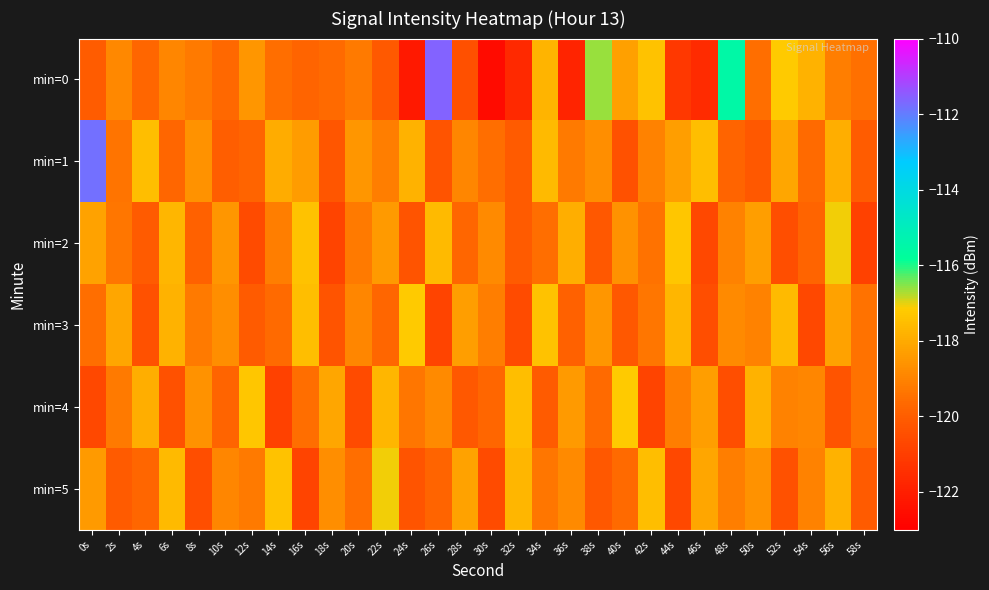

Reading left to right, list all the values displayed in this chart.

min=0: 0s=-120.0	2s=-118.9	4s=-119.7	6s=-118.9	8s=-119.2	10s=-119.7	12s=-118.5	14s=-119.5	16s=-119.8	18s=-119.6	20s=-119.2	22s=-120.1	24s=-122.2	26s=-111.6	28s=-120.4	30s=-122.6	32s=-121.7	34s=-117.8	36s=-121.8	38s=-116.6	40s=-118.2	42s=-117.4	44s=-121.2	46s=-121.6	48s=-115.5	50s=-119.5	52s=-117.2	54s=-117.8	56s=-119.1	58s=-119.5
min=1: 0s=-111.8	2s=-119.4	4s=-117.5	6s=-119.7	8s=-118.6	10s=-120.0	12s=-119.8	14s=-117.9	16s=-118.4	18s=-120.2	20s=-118.5	22s=-119.1	24s=-117.8	26s=-120.3	28s=-118.9	30s=-119.5	32s=-120.1	34s=-117.6	36s=-119.2	38s=-118.7	40s=-120.4	42s=-119.0	44s=-118.3	46s=-117.5	48s=-119.8	50s=-120.2	52s=-118.1	54s=-119.6	56s=-117.9	58s=-120.0
min=2: 0s=-118.2	2s=-119.3	4s=-120.1	6s=-117.7	8s=-119.9	10s=-118.5	12s=-120.6	14s=-119.1	16s=-117.4	18s=-120.8	20s=-119.2	22s=-118.4	24s=-120.3	26s=-117.6	28s=-119.7	30s=-118.8	32s=-120.1	34s=-119.5	36s=-117.9	38s=-120.2	40s=-118.6	42s=-119.4	44s=-117.3	46s=-120.7	48s=-119.0	50s=-118.3	52s=-120.5	54s=-119.8	56s=-117.1	58s=-120.9
min=3: 0s=-119.5	2s=-118.1	4s=-120.4	6s=-117.8	8s=-119.2	10s=-118.7	12s=-120.1	14s=-119.6	16s=-117.5	18s=-120.3	20s=-118.9	22s=-119.7	24s=-117.2	26s=-120.8	28s=-118.3	30s=-119.1	32s=-120.6	34s=-117.4	36s=-119.9	38s=-118.5	40s=-120.2	42s=-119.3	44s=-117.7	46s=-120.5	48s=-118.8	50s=-119.0	52s=-117.6	54s=-120.7	56s=-118.2	58s=-119.4
min=4: 0s=-120.7	2s=-119.2	4s=-117.9	6s=-120.4	8s=-118.6	10s=-119.8	12s=-117.3	14s=-120.9	16s=-119.5	18s=-118.1	20s=-120.6	22s=-117.7	24s=-119.3	26s=-118.8	28s=-120.2	30s=-119.7	32s=-117.5	34s=-120.1	36s=-118.4	38s=-119.6	40s=-117.2	42s=-120.8	44s=-119.1	46s=-118.3	48s=-120.5	50s=-117.8	52s=-119.0	54s=-118.9	56s=-120.3	58s=-119.4
min=5: 0s=-118.4	2s=-120.1	4s=-119.7	6s=-117.6	8s=-120.5	10s=-118.9	12s=-119.2	14s=-117.4	16s=-120.8	18s=-118.7	20s=-119.5	22s=-117.1	24s=-120.3	26s=-119.8	28s=-118.2	30s=-120.6	32s=-117.7	34s=-119.3	36s=-118.8	38s=-120.2	40s=-119.6	42s=-117.5	44s=-120.7	46s=-118.1	48s=-119.1	50s=-118.6	52s=-120.4	54s=-119.0	56s=-117.8	58s=-120.1